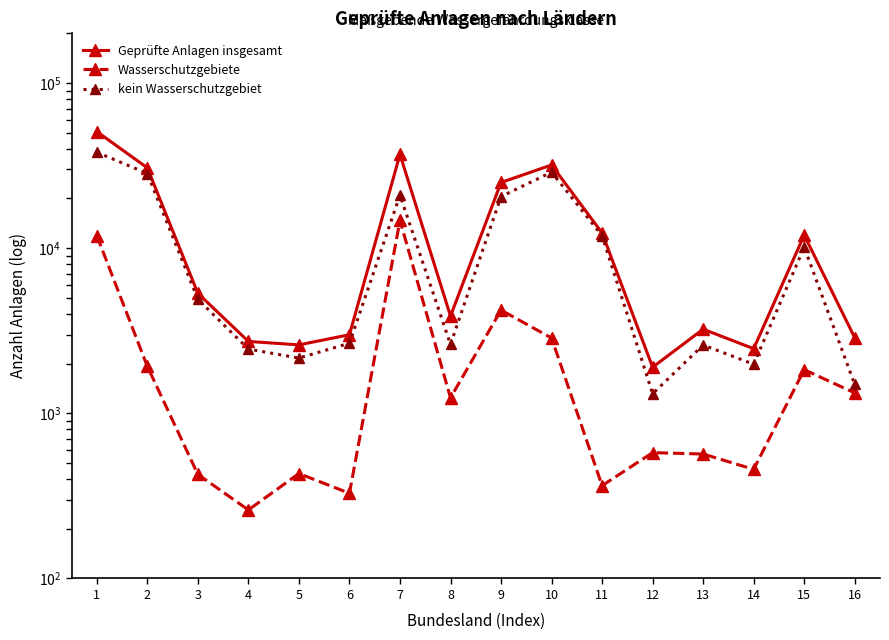

Read the kein Wasserschutzgebiet value at 3, to the nearest 100.

4900